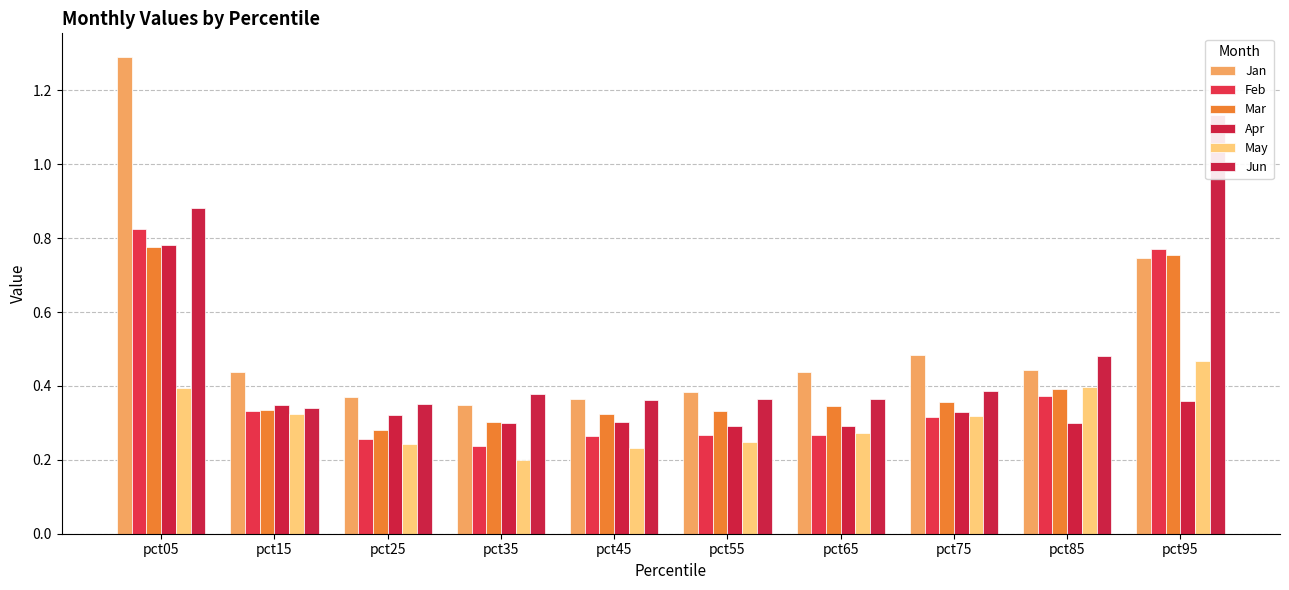

True or false: Mar has a value of 0.3 at pct35.

True